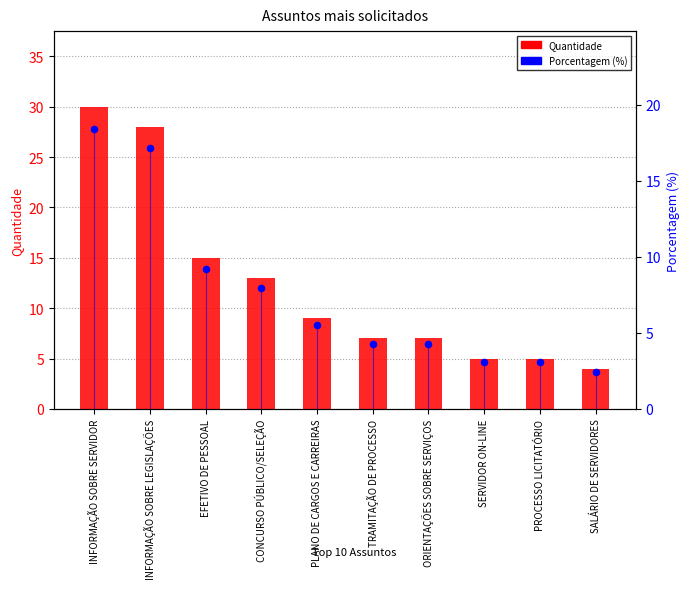

What are all the series names shown in the legend?

Quantidade, Porcentagem (%)